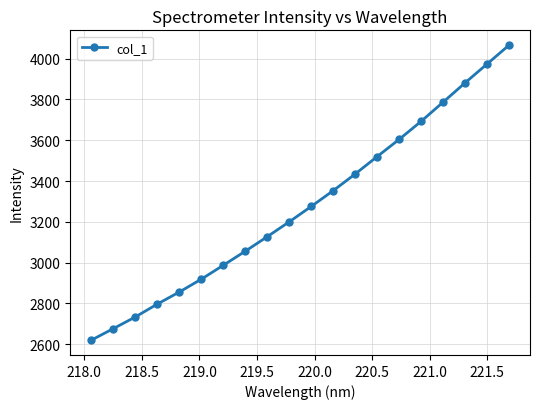

What is the value of the 3rd point from the left?

2733.6